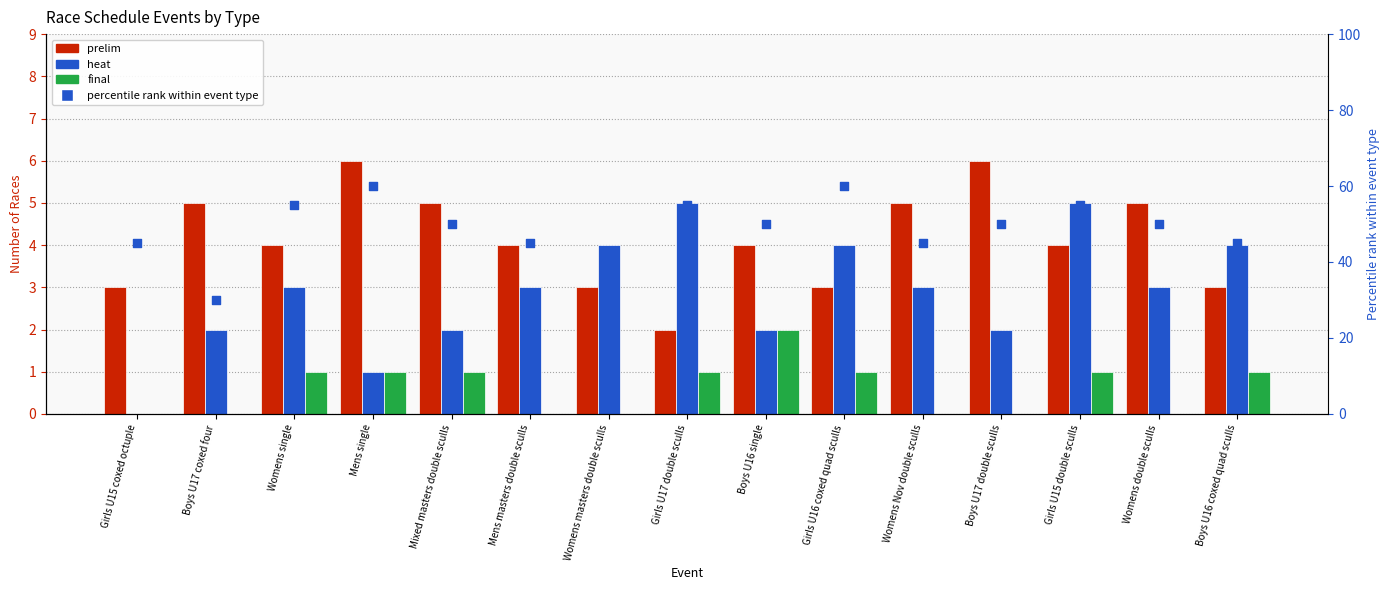

At how many categories does at least one series exceed 11?

15